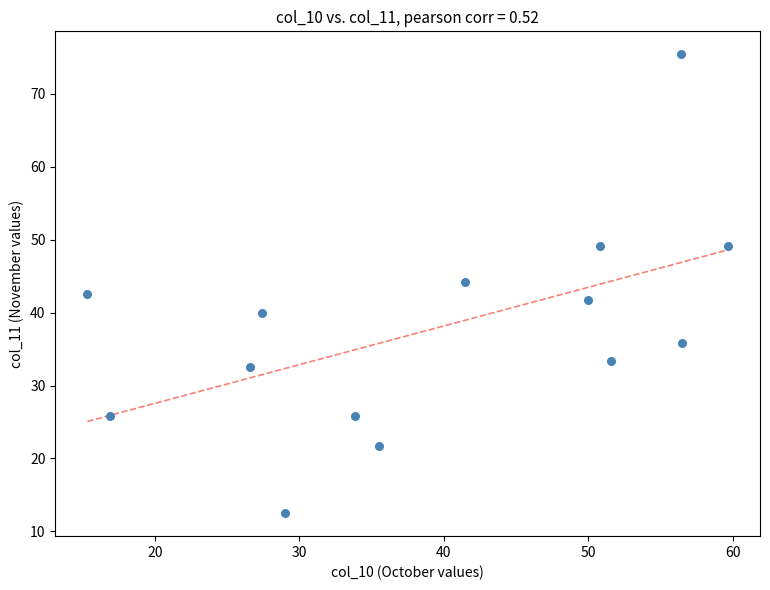

What is the range of Y values (max minus min)?

62.9